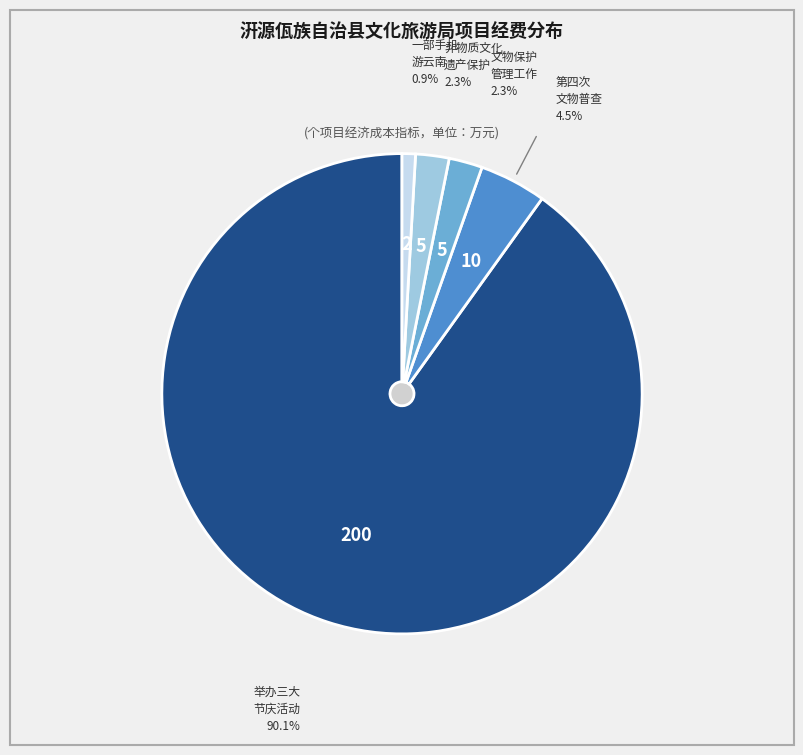

True or false: “一部手机游云南”工作经费 accounts for 1% of the total.

True